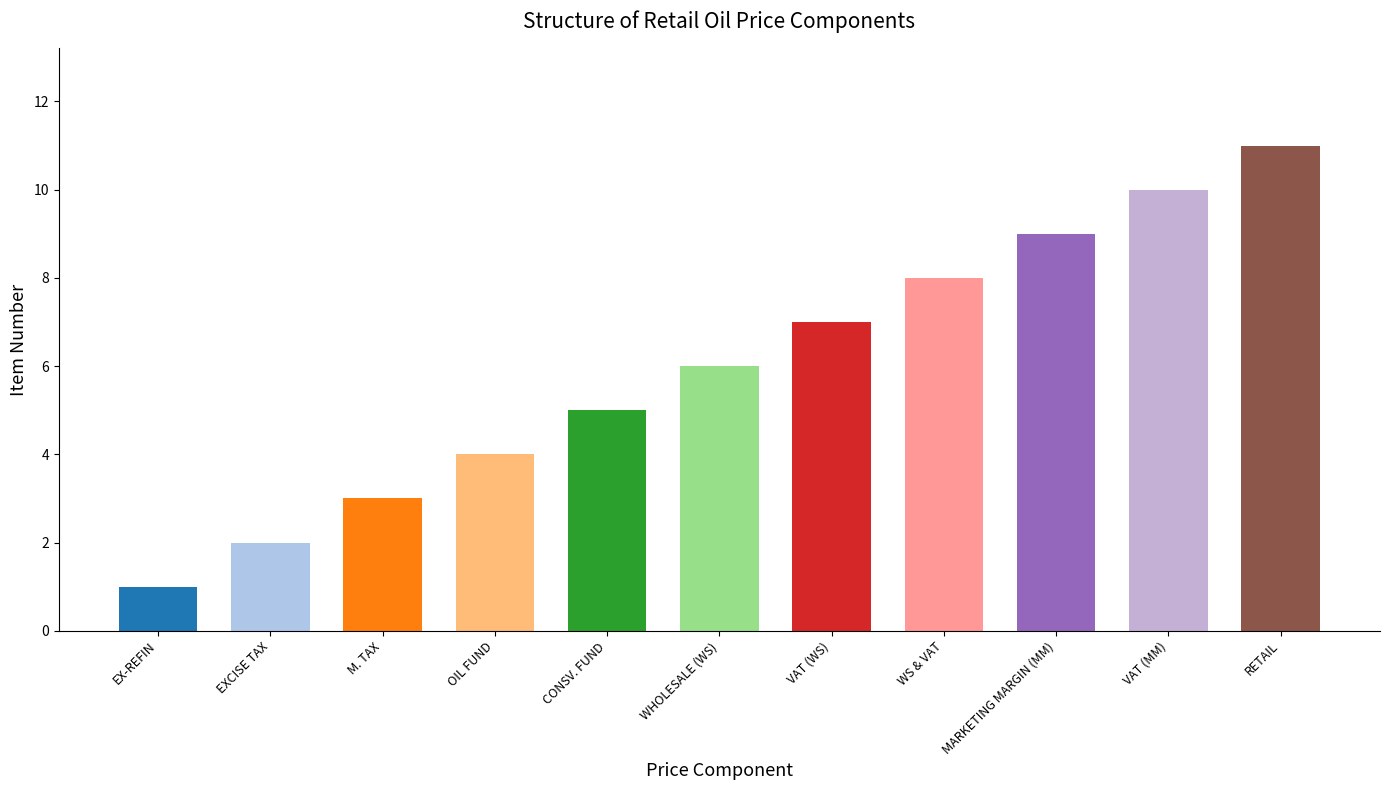

What is the average value?

6